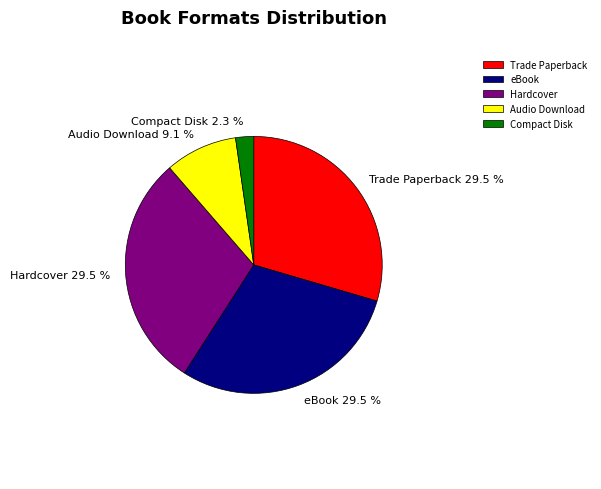

What percentage is the Compact Disk slice, to the nearest percent?

2%